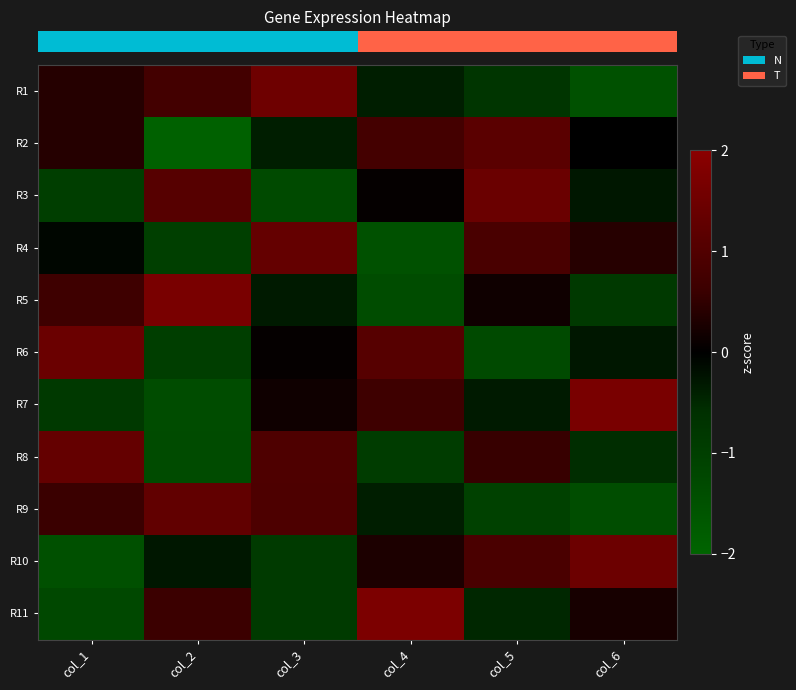

At how many categories does at least one series exceed 0?

6